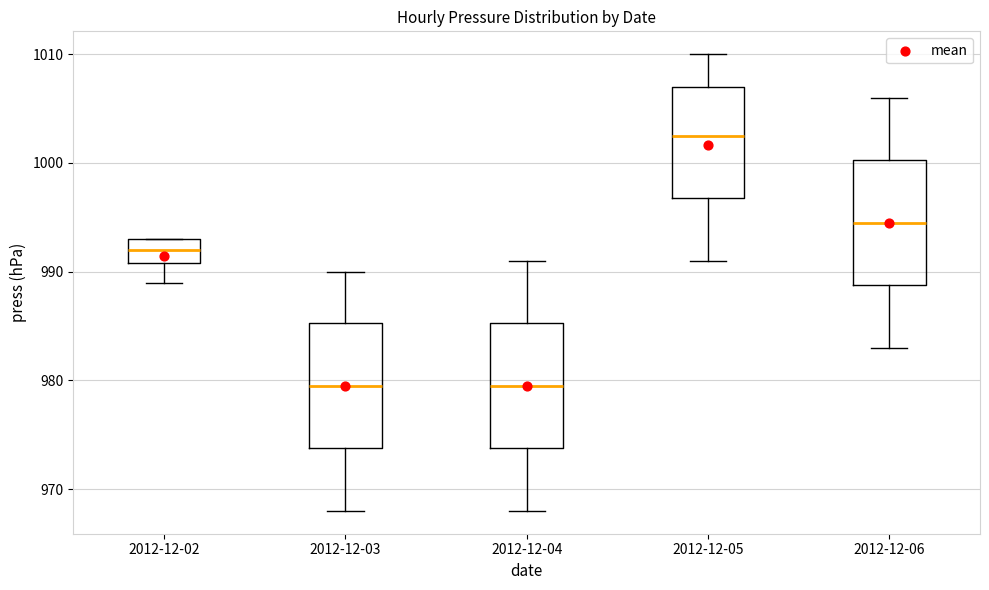

Reading left to right, transcribe this box plot: for each box, give where its median line is, the range the box spans, and where its two whiskers end, as read against the y-axis. The values are not printed on the chart, so give them approximately, as read against the axis.

2012-12-02: median 992, box 991 to 993, whiskers 989 to 993
2012-12-03: median 980, box 974 to 985, whiskers 968 to 990
2012-12-04: median 980, box 974 to 985, whiskers 968 to 991
2012-12-05: median 1003, box 997 to 1007, whiskers 991 to 1010
2012-12-06: median 995, box 989 to 1000, whiskers 983 to 1006